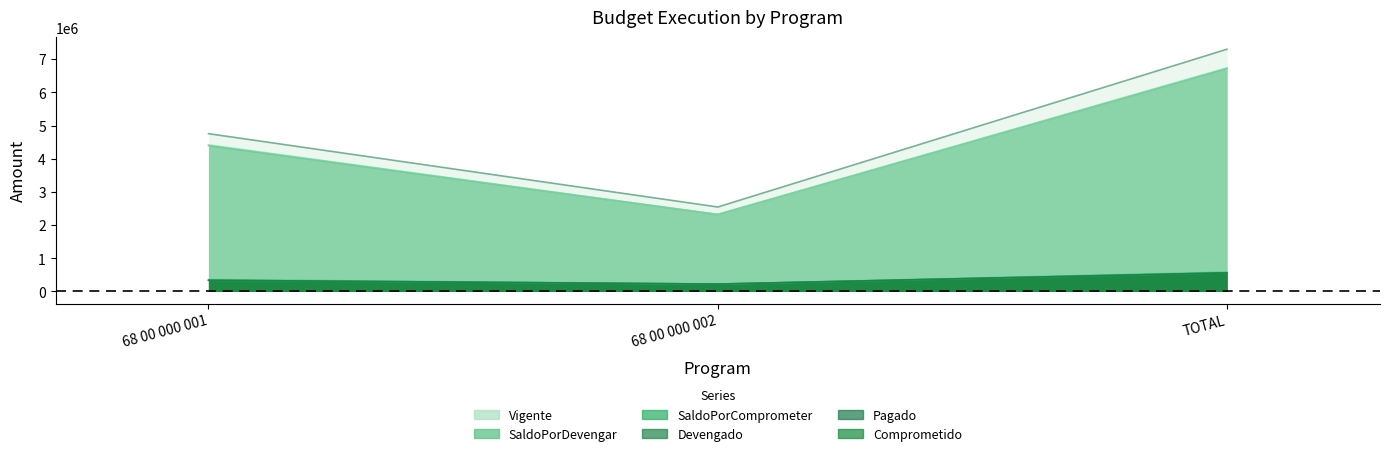

What is the smallest value displayed?

223478.2